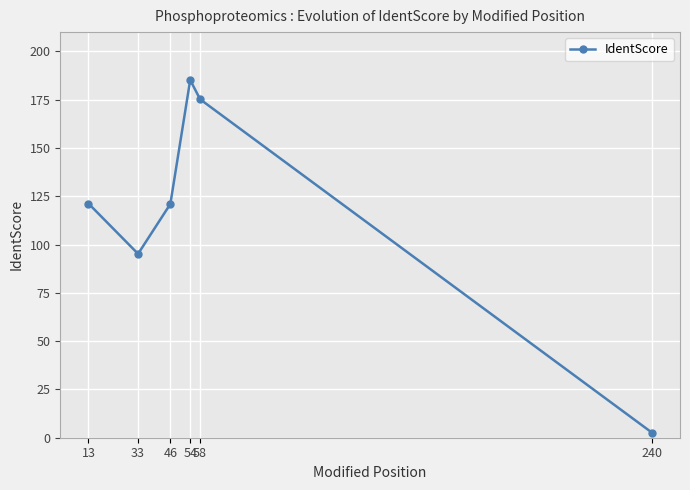

True or false: the data has more than 0 interior local peaks.

True